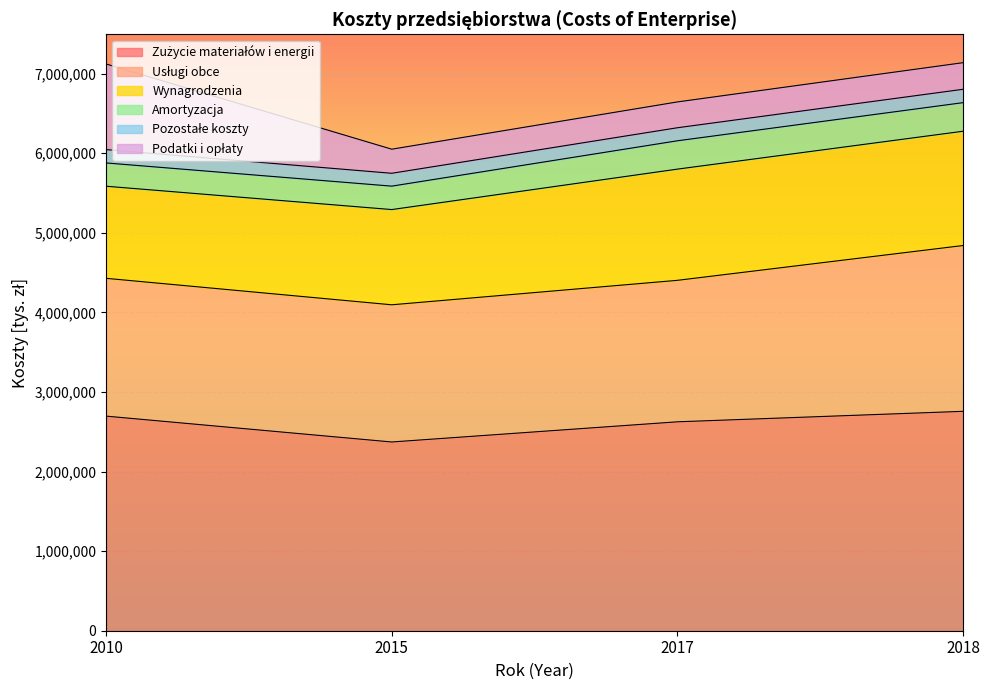

What is the value of the Amortyzacja point at the 2nd from the left?

294301